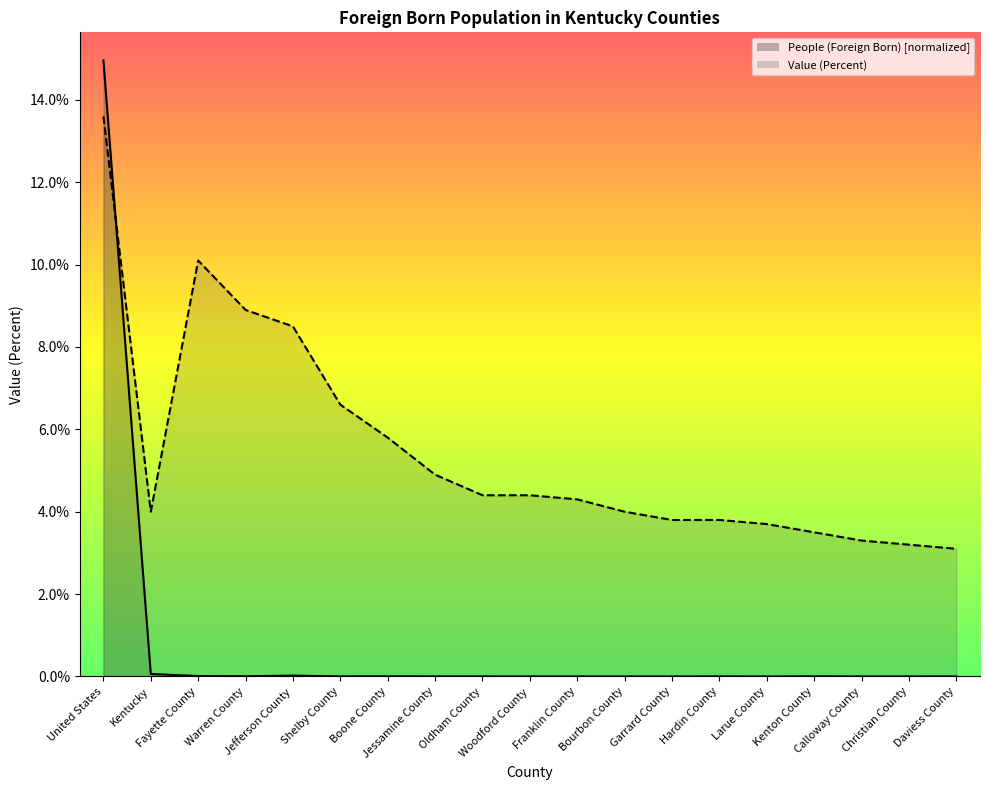

What is the maximum value for People (Foreign Born)?

15.0